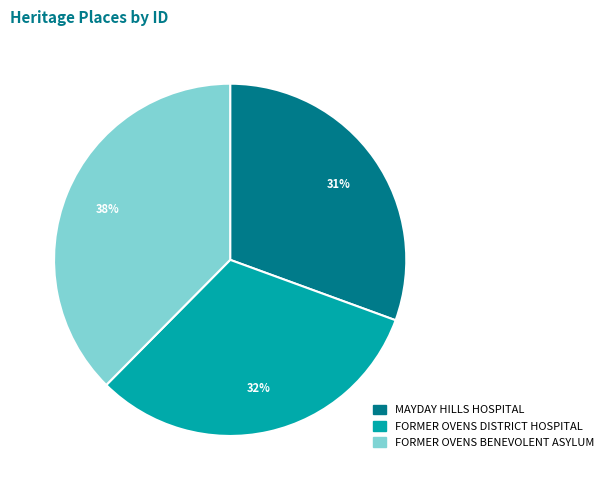

Does MAYDAY HILLS HOSPITAL account for over 50% of the chart?

No